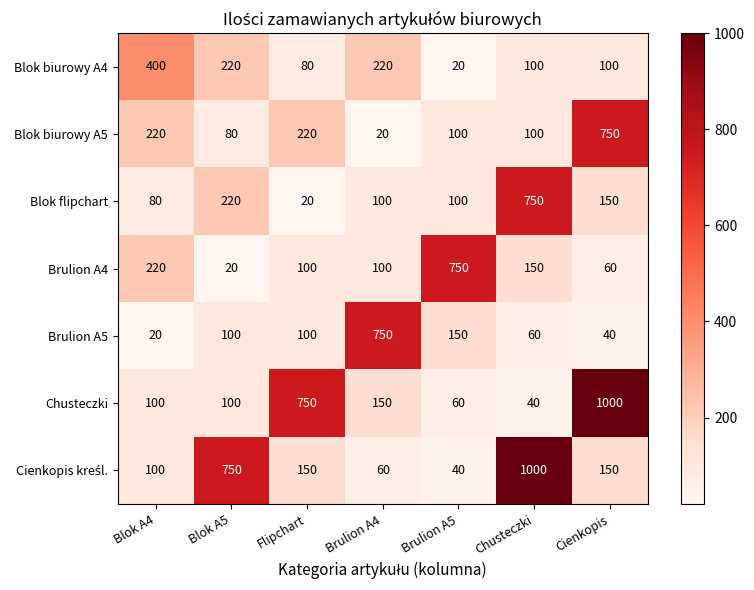

Which series changed the most between Flipchart and Brulion A4?

Brulion A5